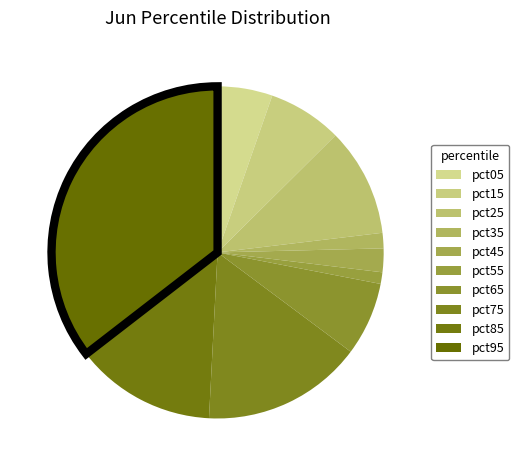

How many segments does this pie chart have?

10